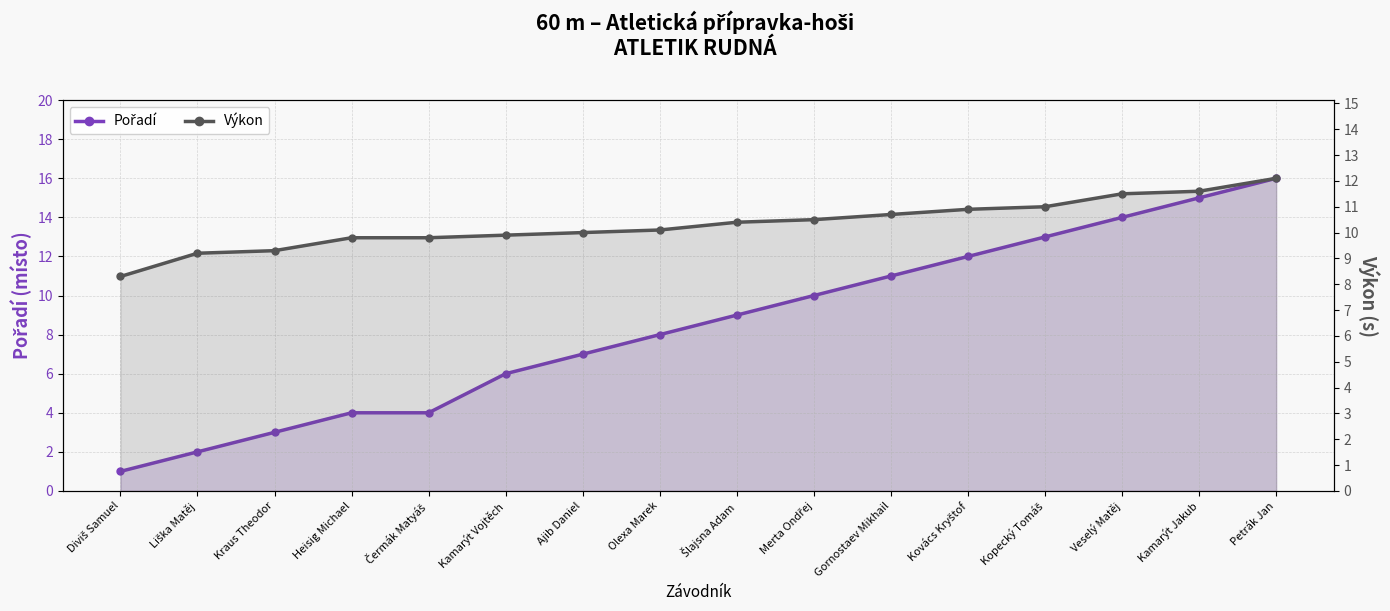

True or false: Pořadí has more than 1 points higher than both neighbors.

False